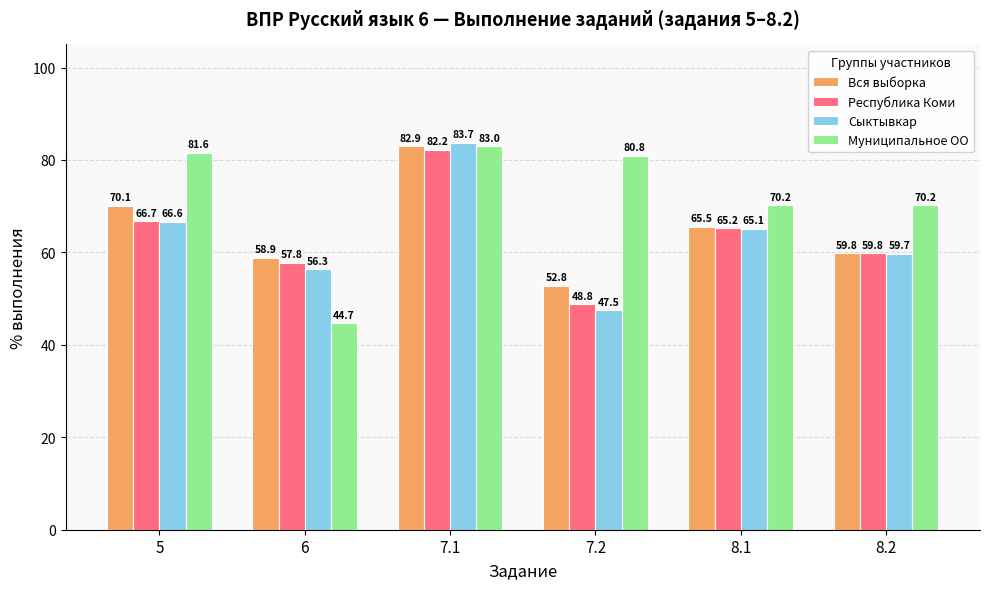

What is the difference between the highest and lowest values at 8.1?

5.1